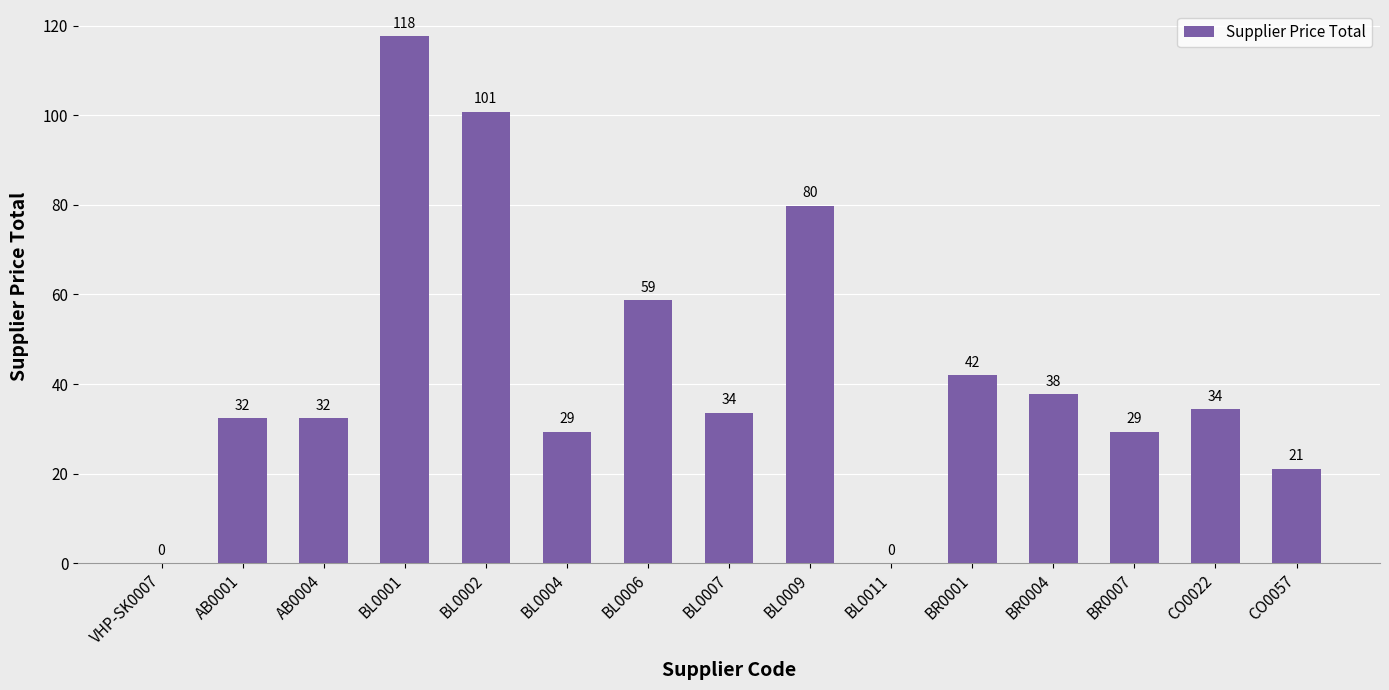

At which label does the data first exceed 33?

BL0001